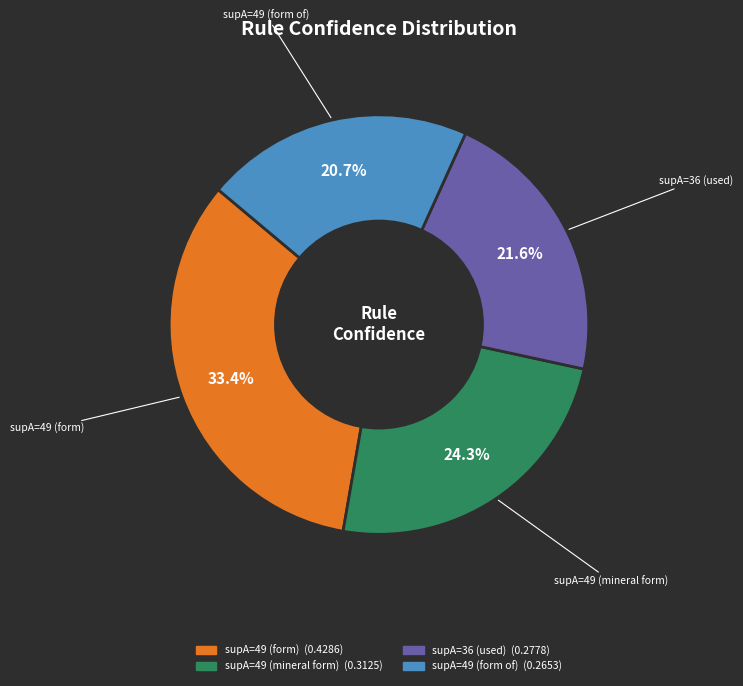

Combined, do supA=49 (form) and supA=36 (used) account for over 50%?

Yes